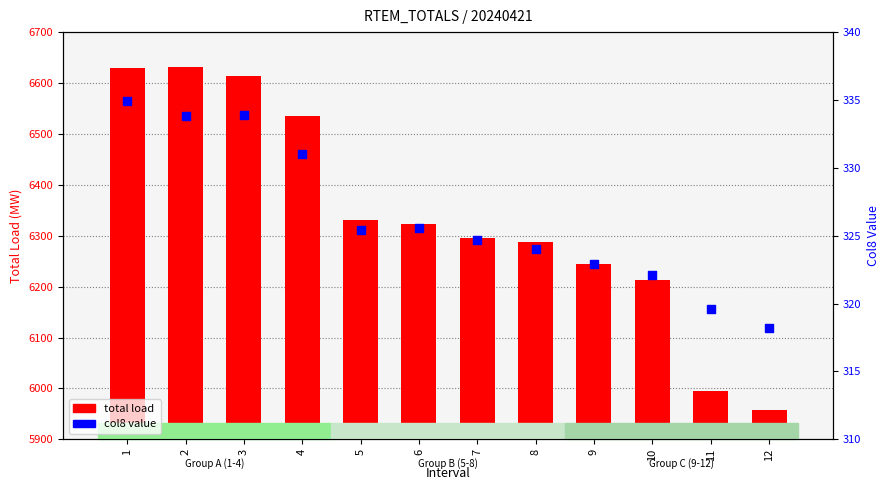

Which series reaches the maximum Y coordinate?

total load